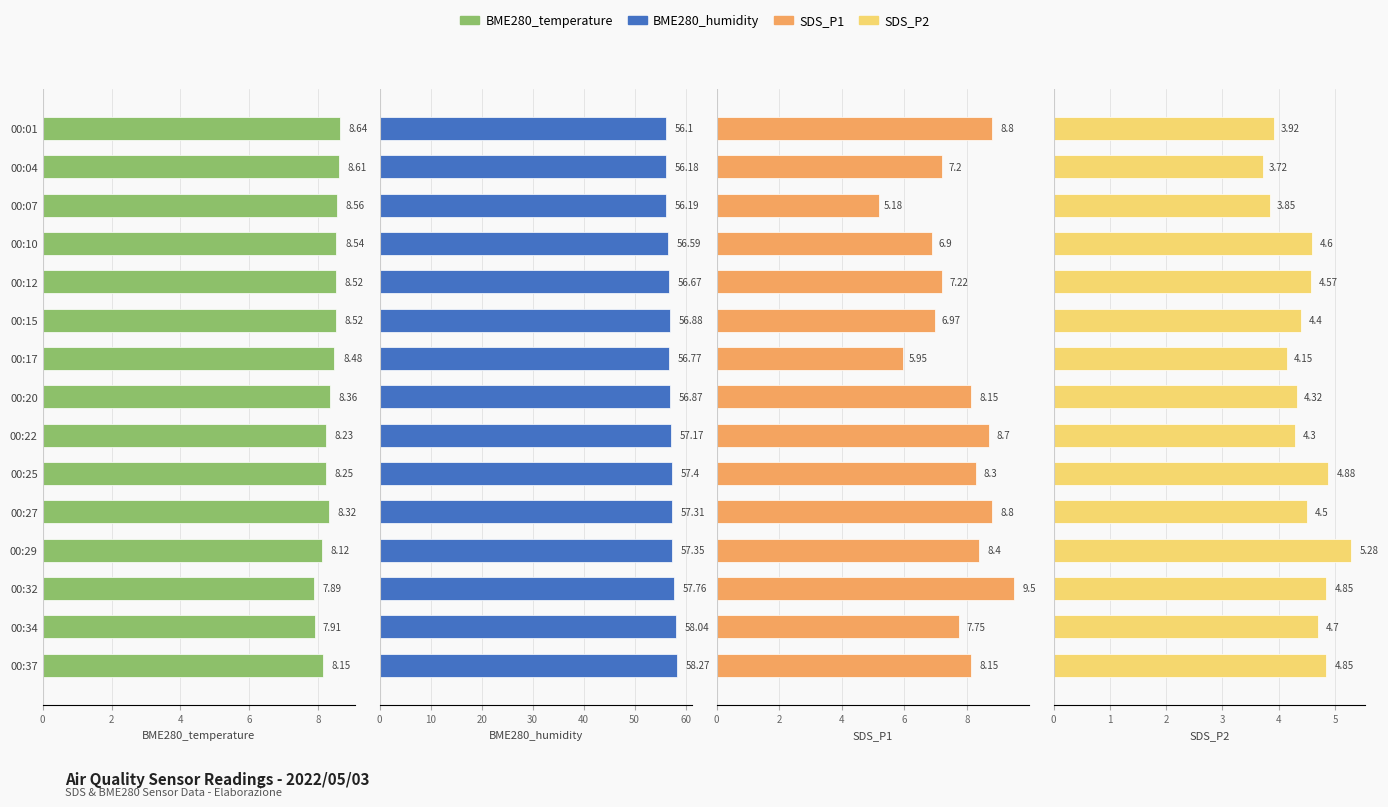

What is the sum of all SDS_P1 values?

116.0